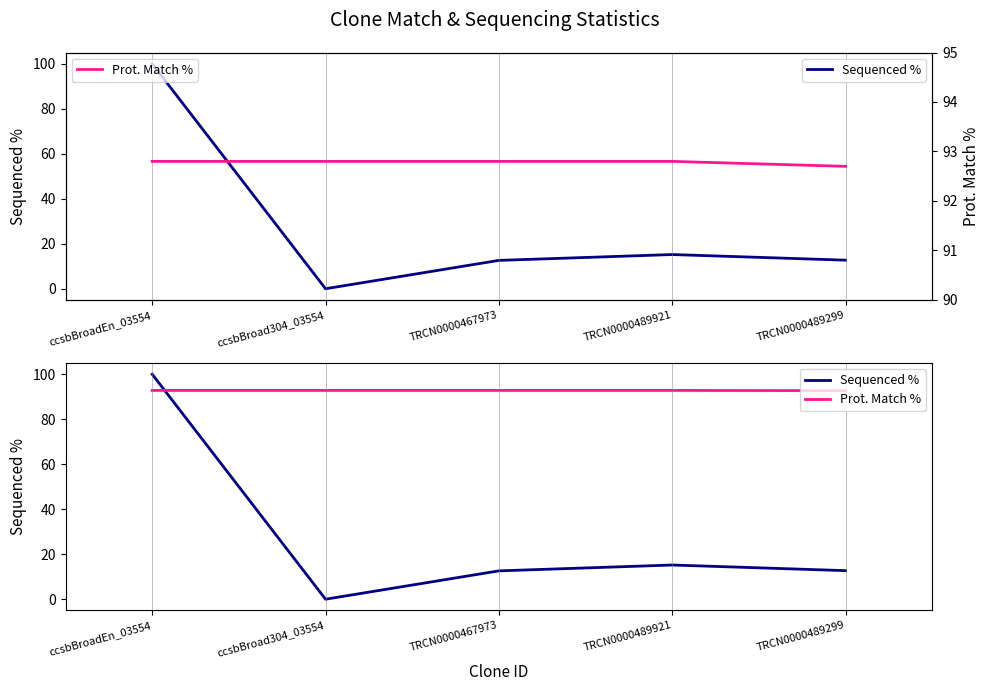

Is the value of Sequenced % at TRCN0000489921 greater than the value of Prot. Match % at ccsbBroad304_03554?

No